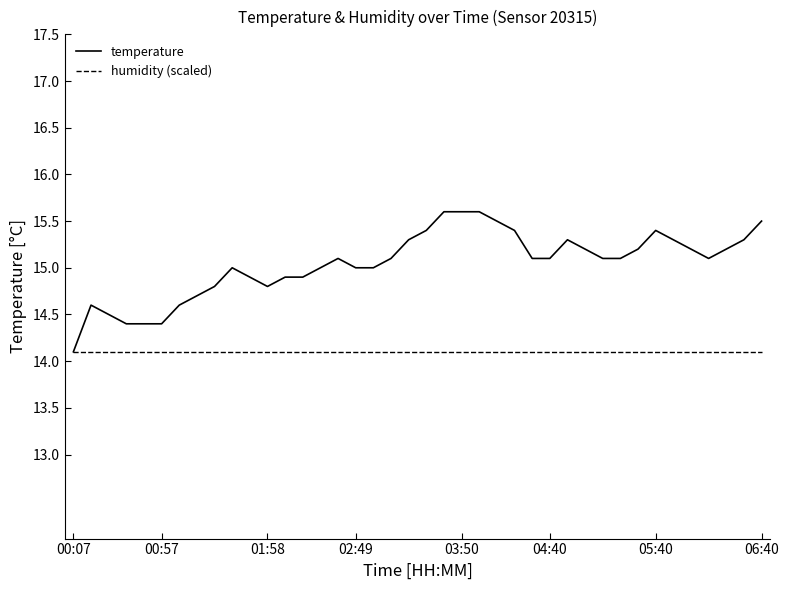

Which series has the widest spread of values?

temperature